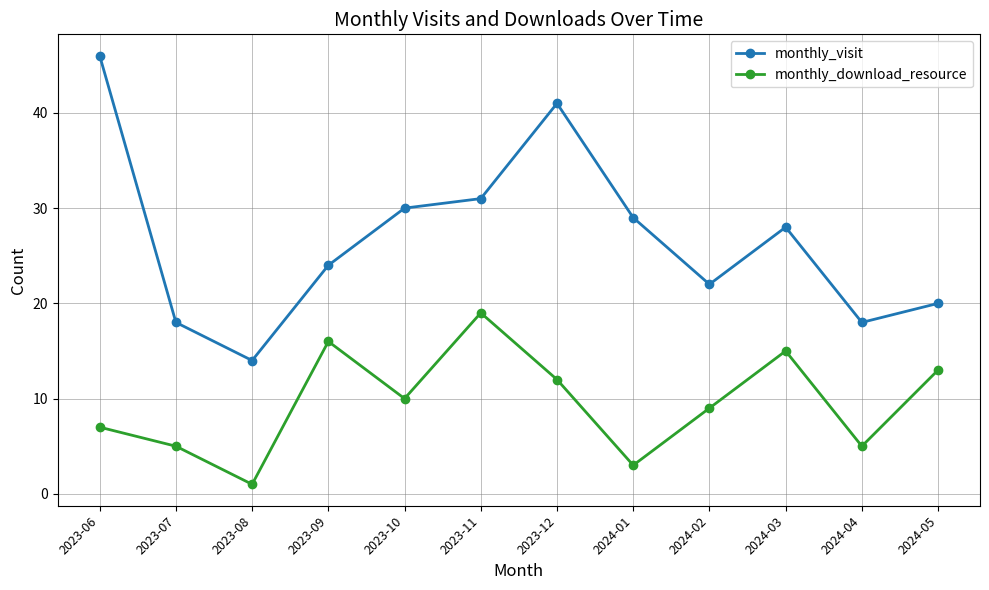

How many interior local valleys does the monthly_download_resource series have?

4